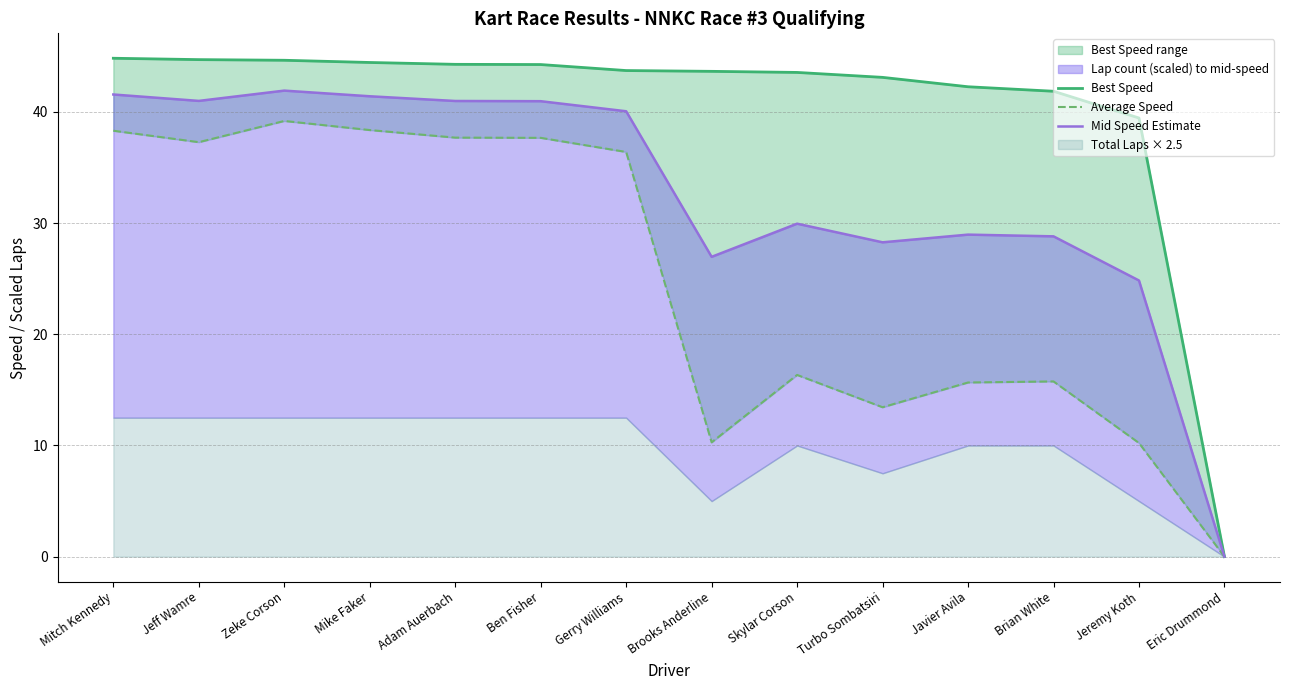

What is the difference between the Average Speed values at Mitch Kennedy and Mike Faker?

0.1